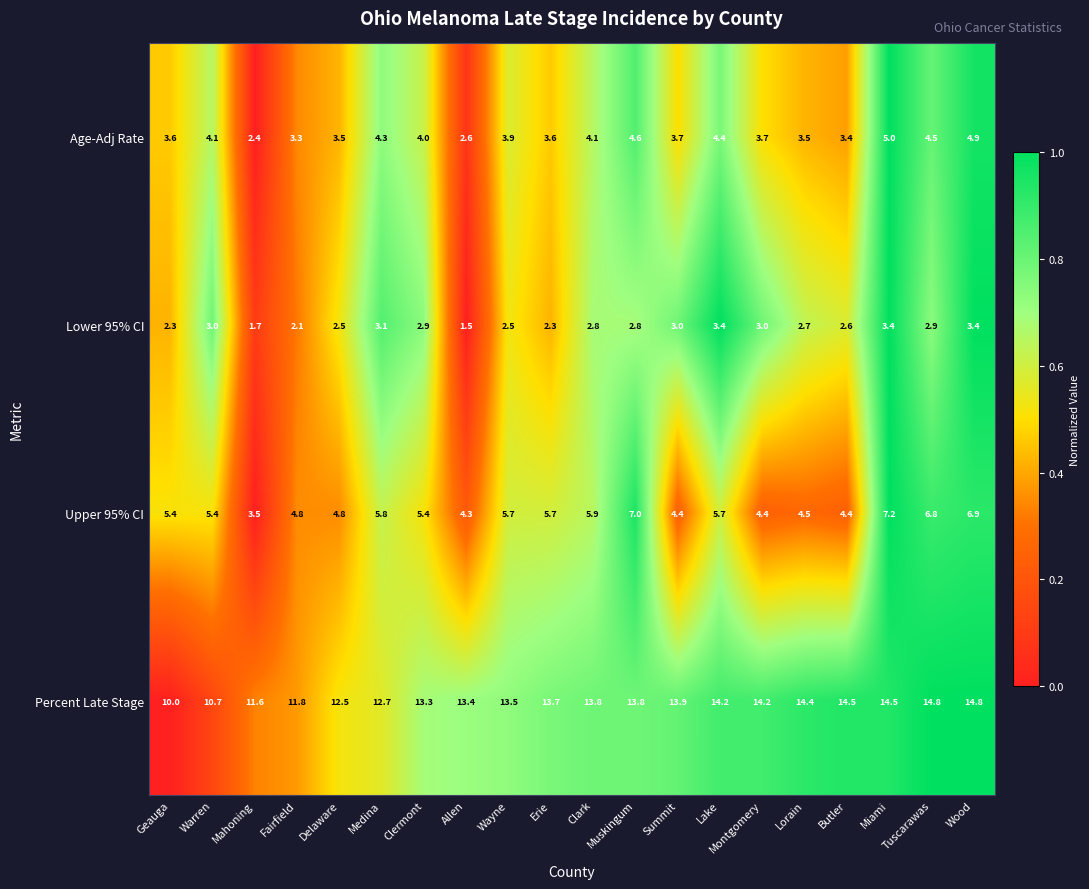

Which series has the widest spread of values?

Percent Late Stage